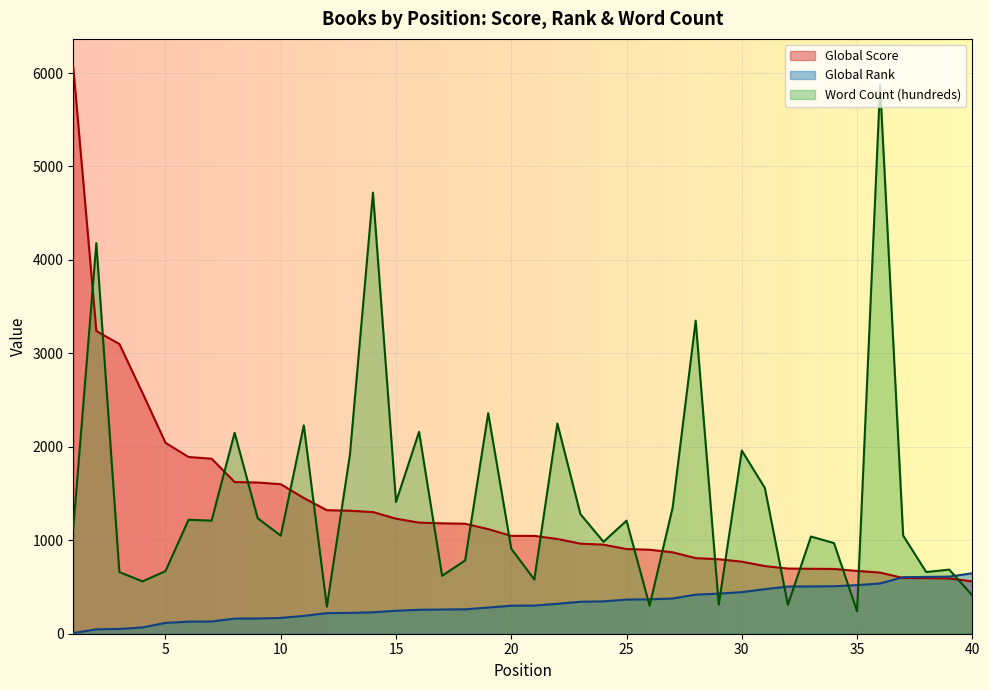

Read the Global Score value at 30, to the nearest 100.

800